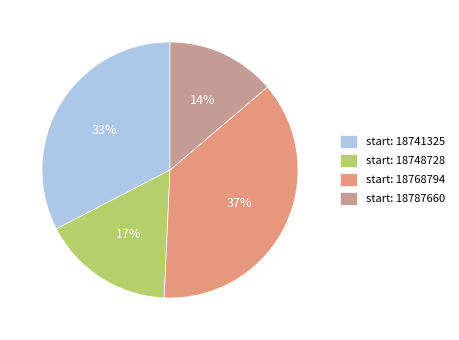

True or false: start: 18741325 accounts for 33% of the total.

True